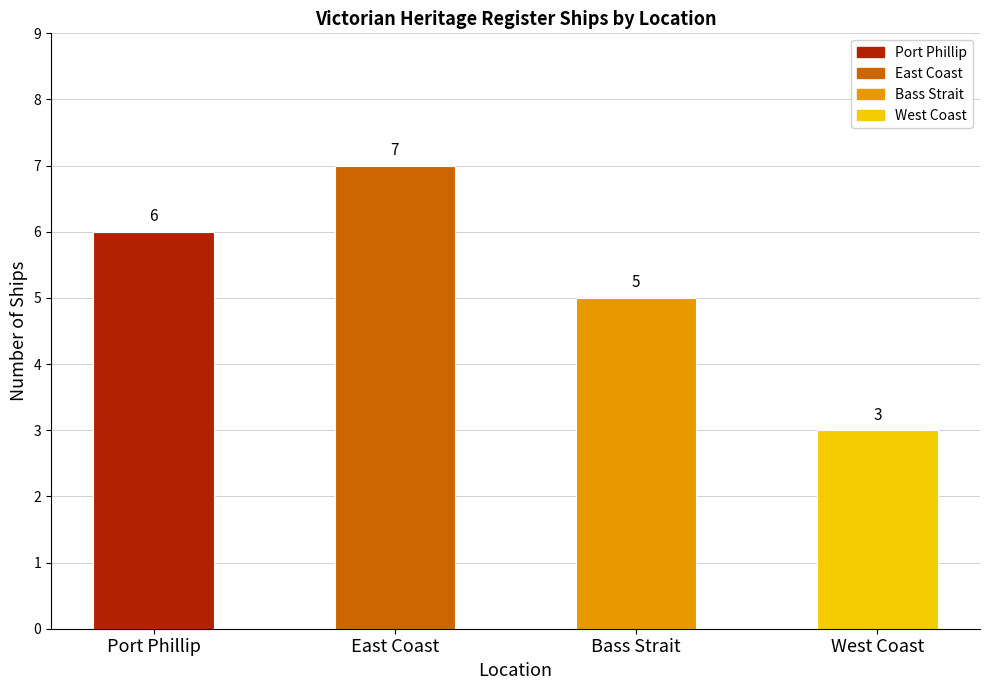

Reading left to right, list all the values displayed in this chart.

6	7	5	3